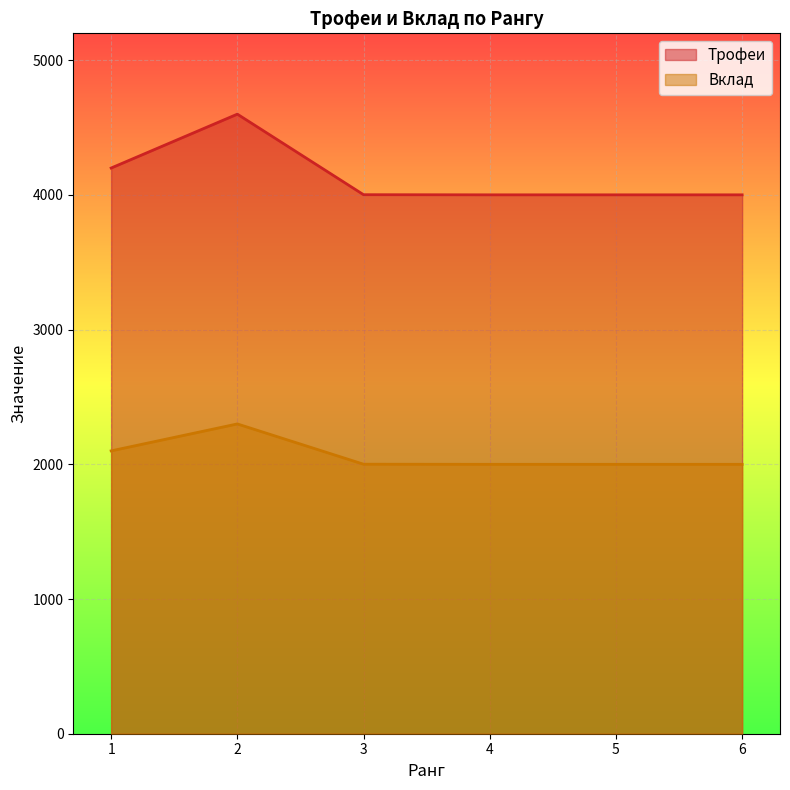

True or false: Трофеи and Вклад cross at least once.

False